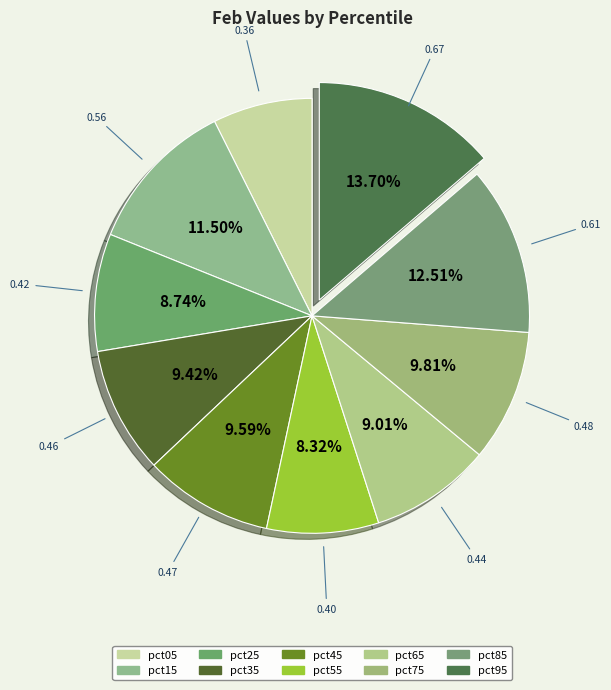

Is pct45 the majority of the pie?

No